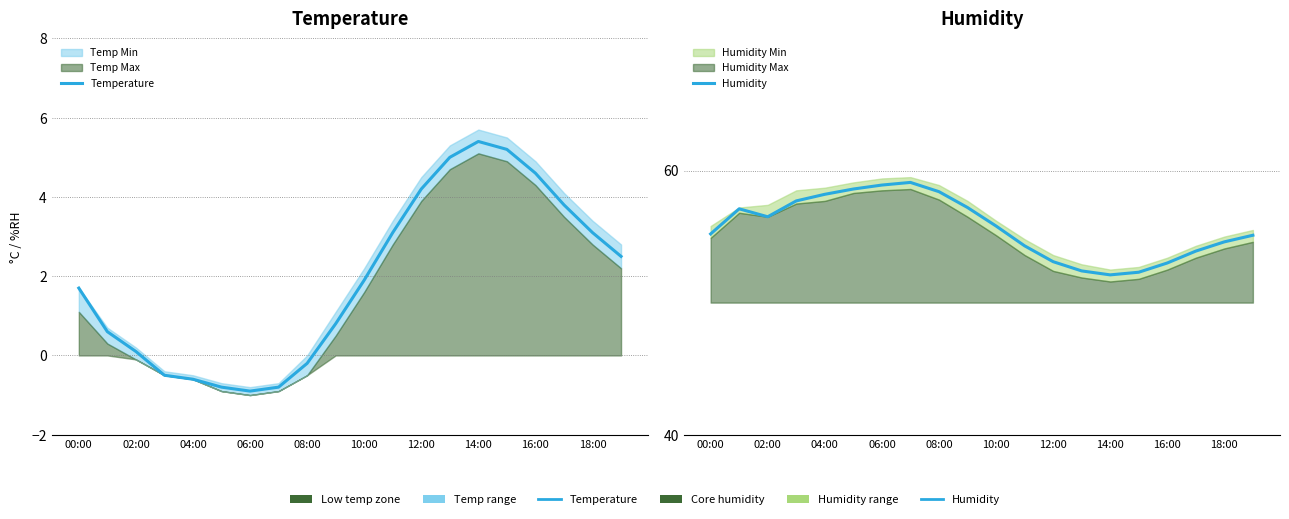

What is the difference between the Humidity values at 14 and 17?

1.8